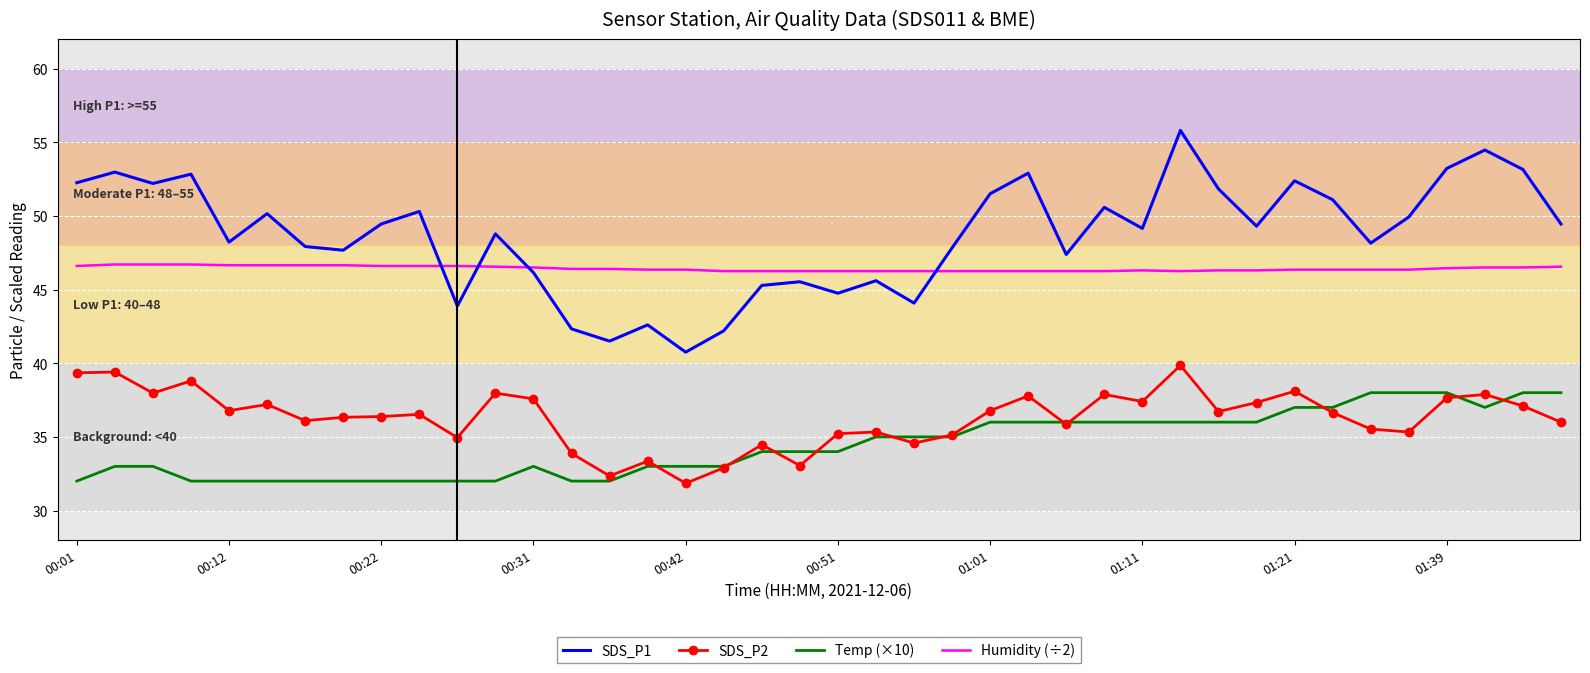

Which series has the largest total across all categories?

SDS_P1